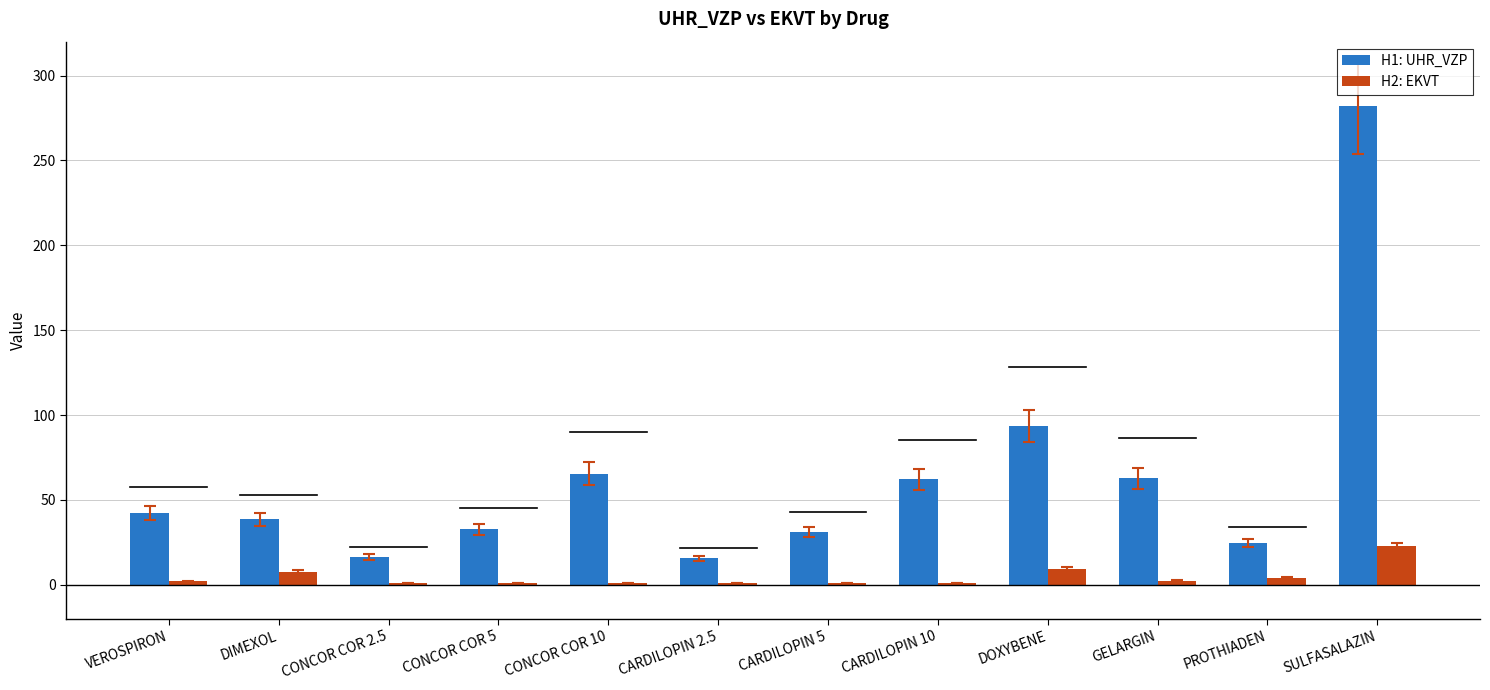

Which series has the widest spread of values?

H1: UHR_VZP